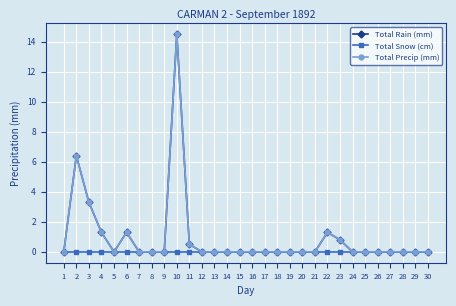

In Total Rain (mm), how many points are higher than both neighbors (excluding endpoints)?

4